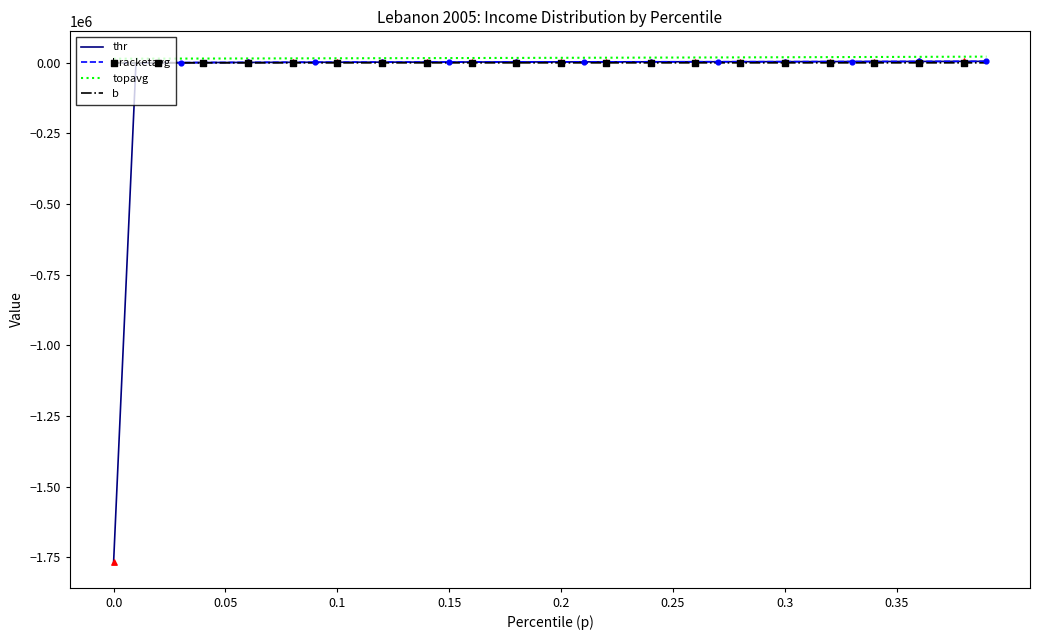

What is the smallest value displayed?

-1768260.4